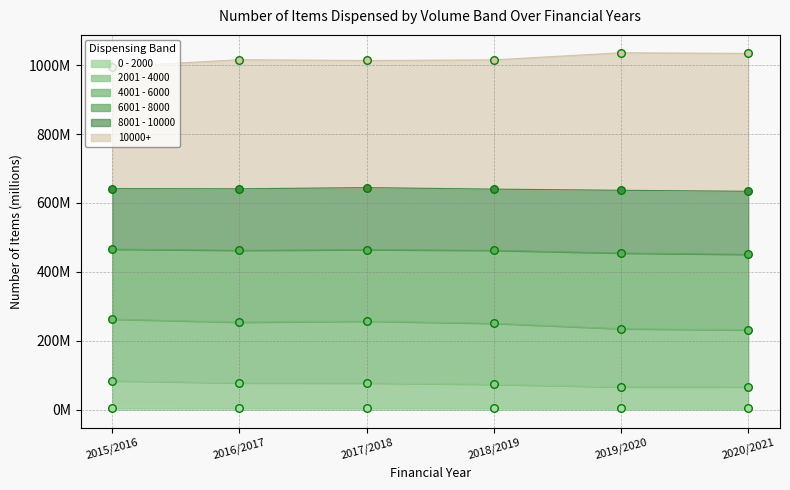

Is the value of 4001 - 6000 at 2016/2017 greater than the value of 2001 - 4000 at 2016/2017?

Yes